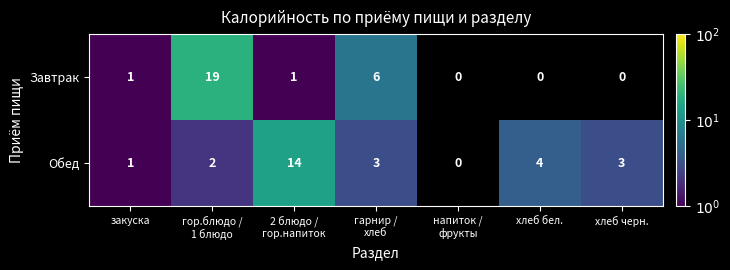

Is the value of Обед at хлеб бел. greater than the value of Завтрак at закуска?

Yes